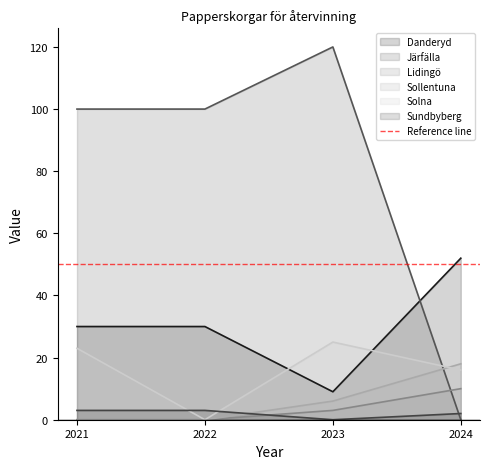

At how many categories does at least one series exceed 14?

4